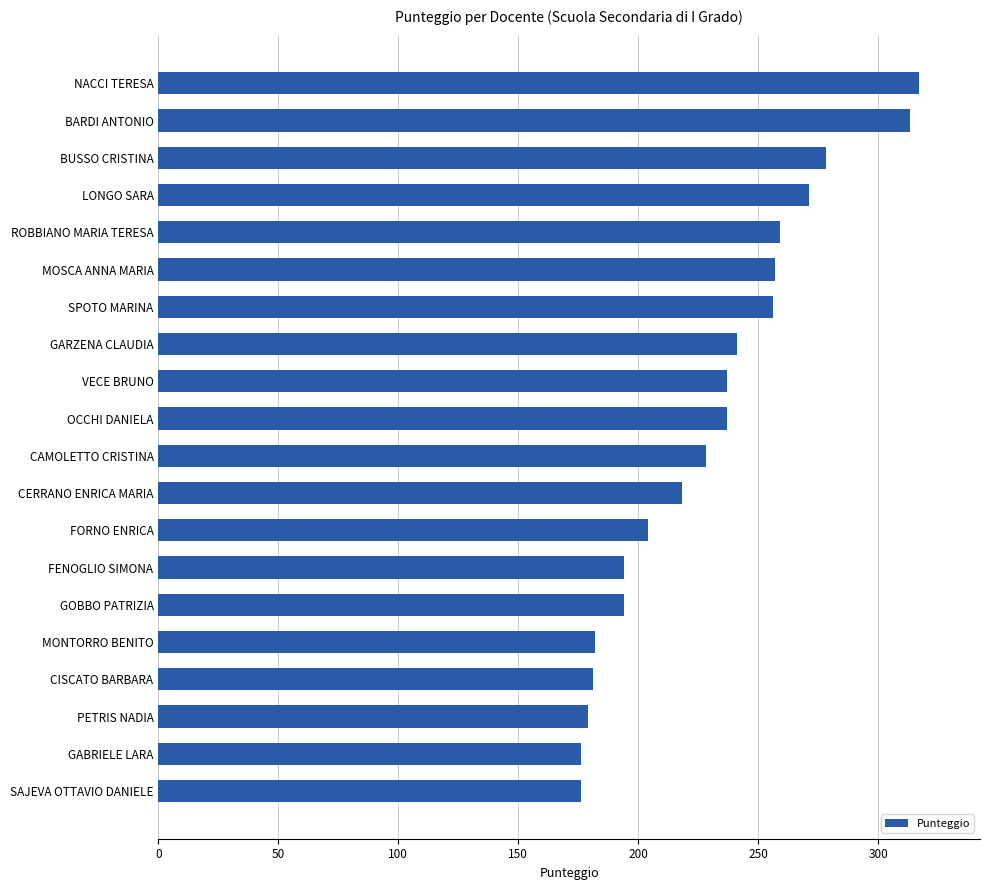

Are the bars grouped side by side (vs. stacked)?

No